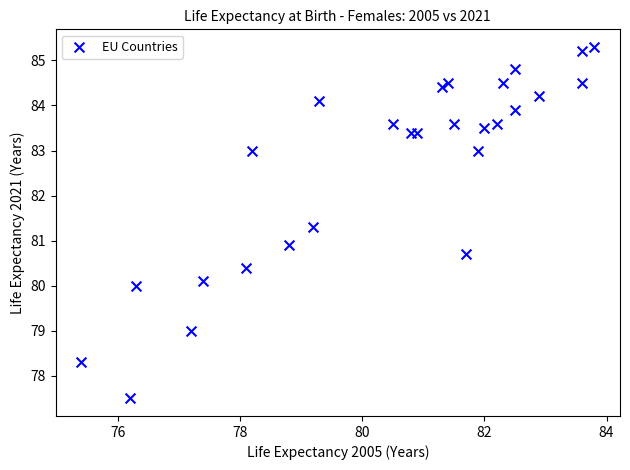

What Y value in the scatter plot is closest to 81?

80.9